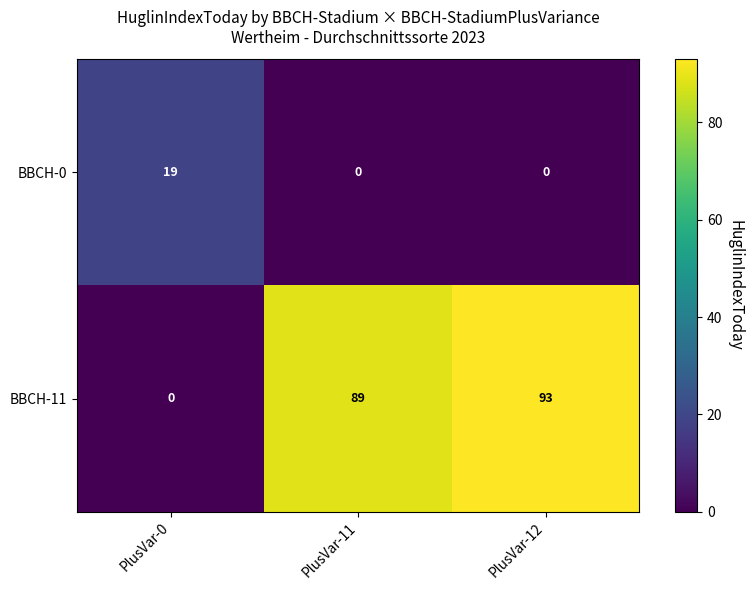

What is the difference between the highest and lowest values at PlusVar-12?

93